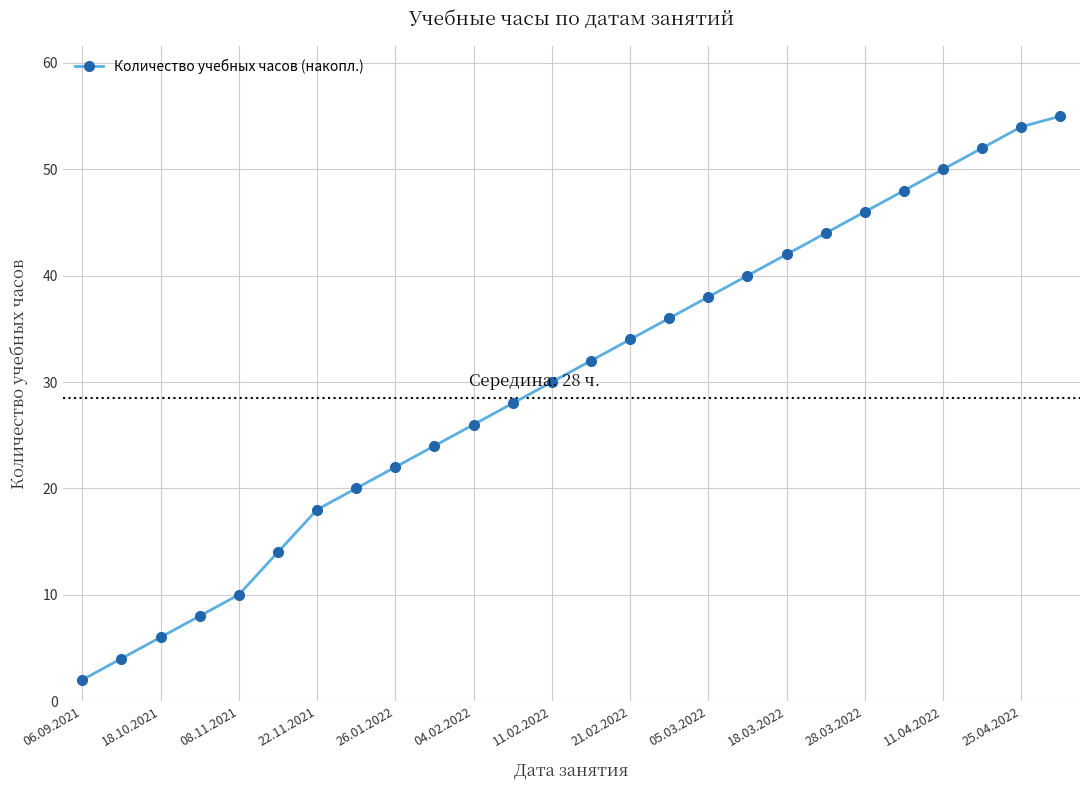

What is the value of the 17th point from the left?

38